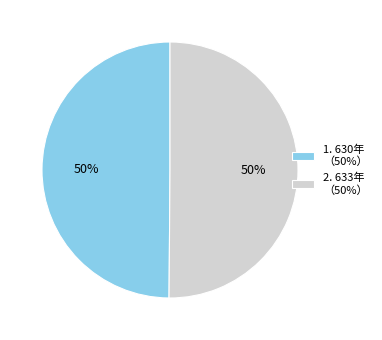

How many slices are in this pie chart?

2